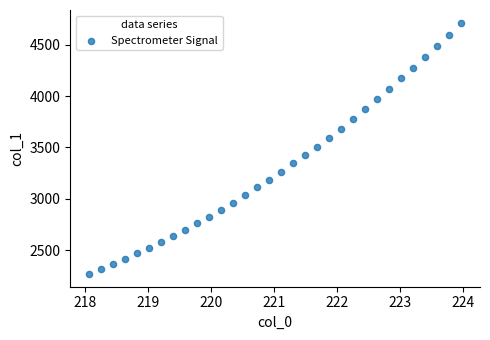

What is the range of Y values (max minus min)?

2449.4